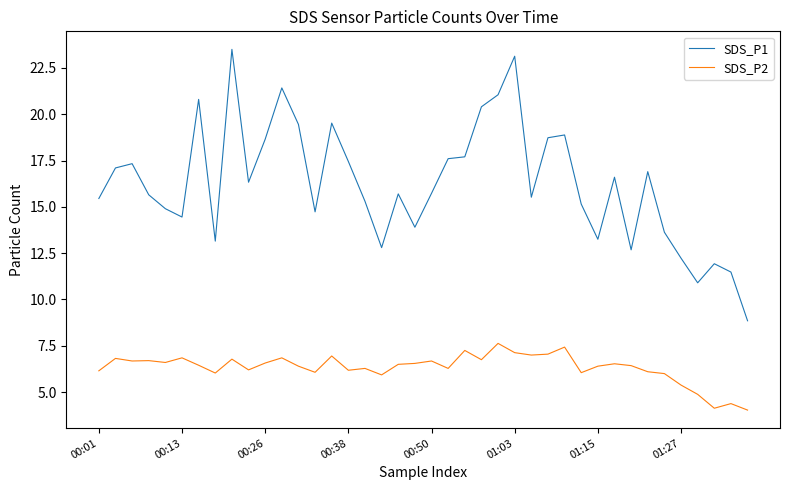

List the series in order of their peak value, lowest first.

SDS_P2, SDS_P1